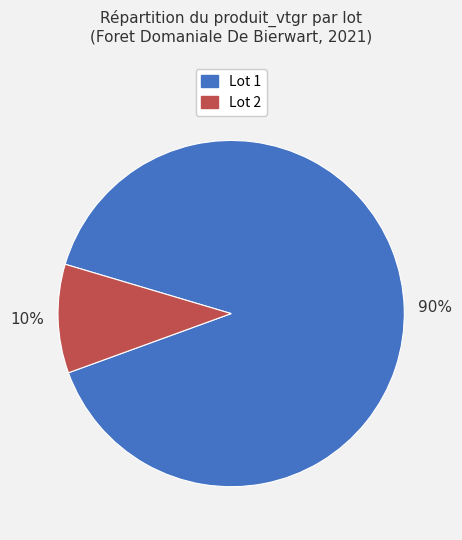

To the nearest percent, what portion does Lot 1 represent?

90%